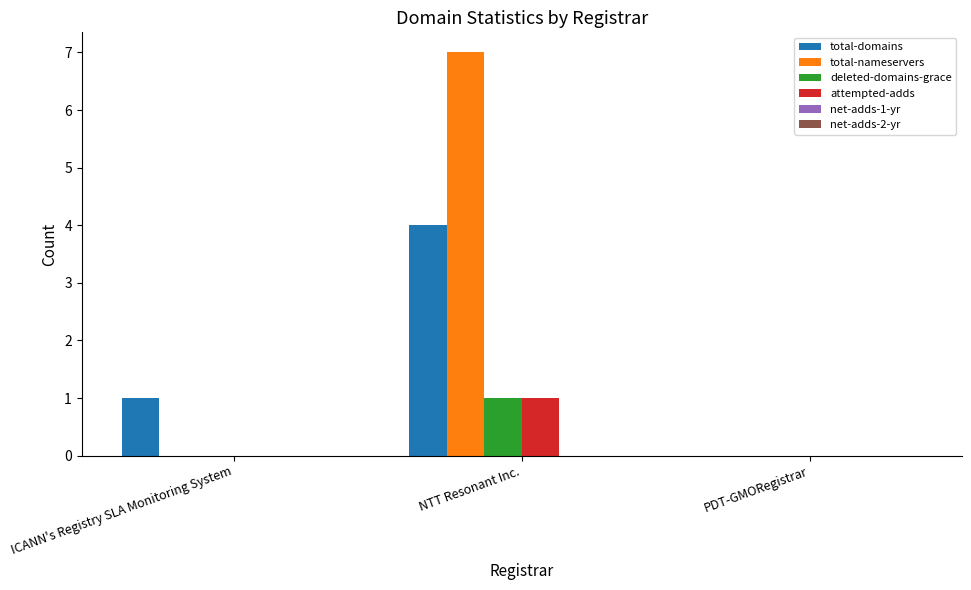

What is the sum of all total-nameservers values?

7